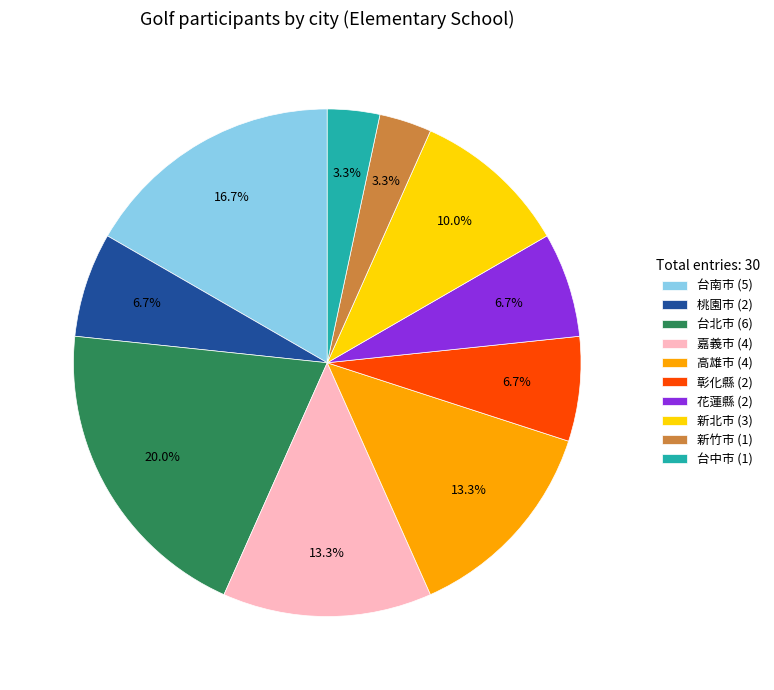

How many slices are in this pie chart?

10